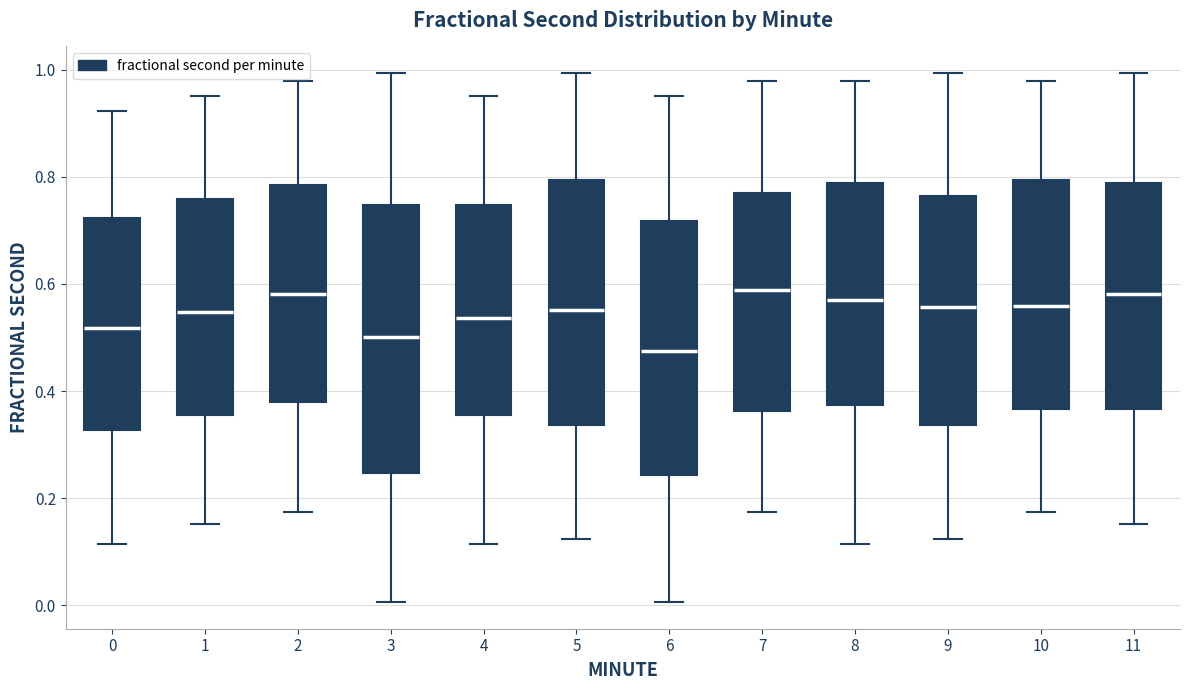

Reading left to right, read every box against the y-axis: the position of its median line, the range the box covers, and the ends of its whiskers. The values are not printed on the chart, so give them approximately, as read against the axis.

0: median 0.52, box 0.32 to 0.72, whiskers 0.12 to 0.92
1: median 0.54, box 0.36 to 0.76, whiskers 0.16 to 0.96
2: median 0.58, box 0.38 to 0.78, whiskers 0.18 to 0.98
3: median 0.50, box 0.24 to 0.74, whiskers 0.00 to 1.00
4: median 0.54, box 0.36 to 0.74, whiskers 0.12 to 0.96
5: median 0.56, box 0.34 to 0.80, whiskers 0.12 to 1.00
6: median 0.48, box 0.24 to 0.72, whiskers 0.00 to 0.96
7: median 0.58, box 0.36 to 0.78, whiskers 0.18 to 0.98
8: median 0.56, box 0.38 to 0.78, whiskers 0.12 to 0.98
9: median 0.56, box 0.34 to 0.76, whiskers 0.12 to 1.00
10: median 0.56, box 0.36 to 0.80, whiskers 0.18 to 0.98
11: median 0.58, box 0.36 to 0.78, whiskers 0.16 to 1.00